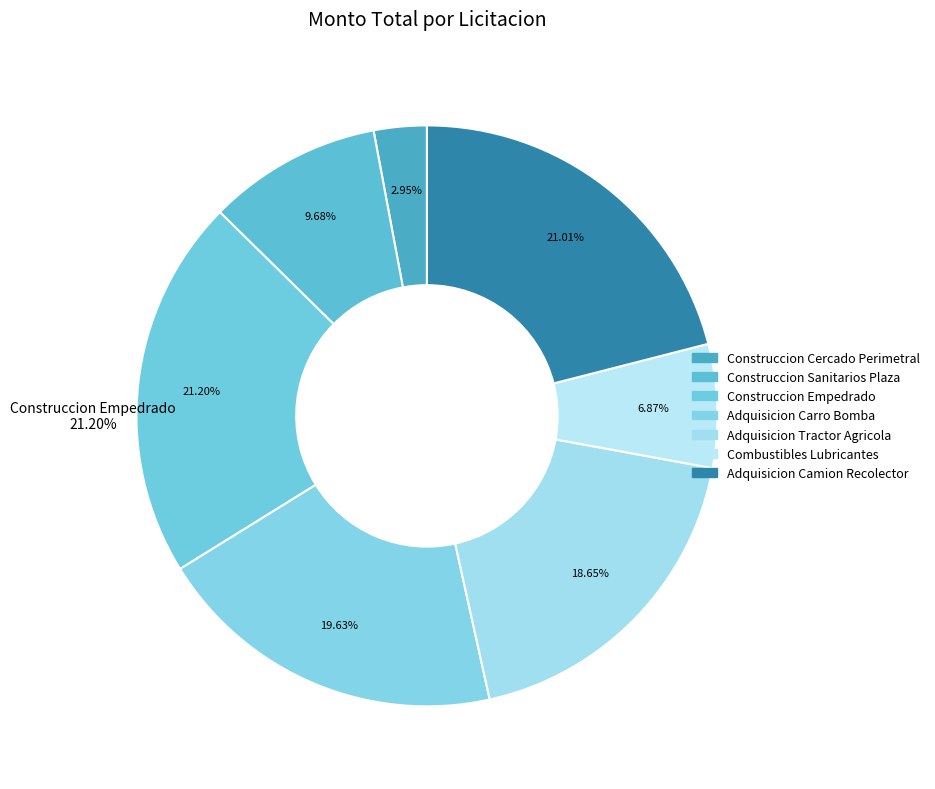

What is the ratio of the value at Construccion Sanitarios Plaza to the value at Construccion Cercado Perimetral?

3.3